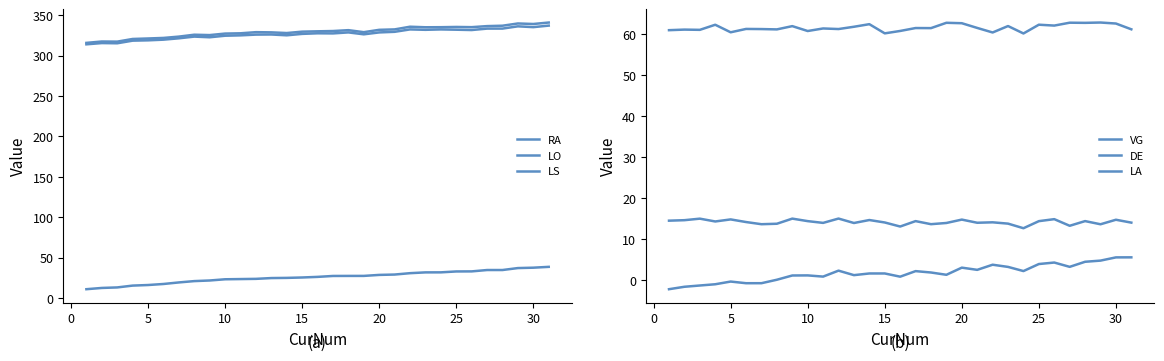

What is the minimum value shown in the chart?

-2.3